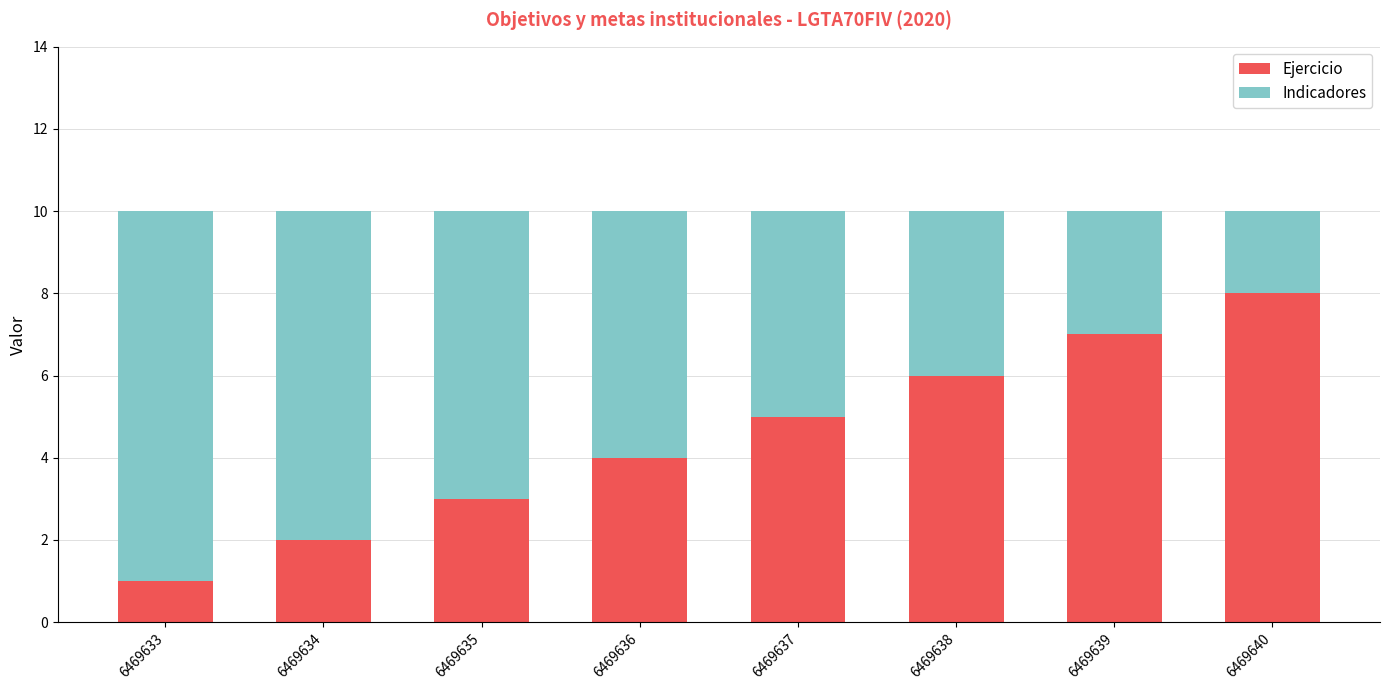

How many data points does each series have?

8